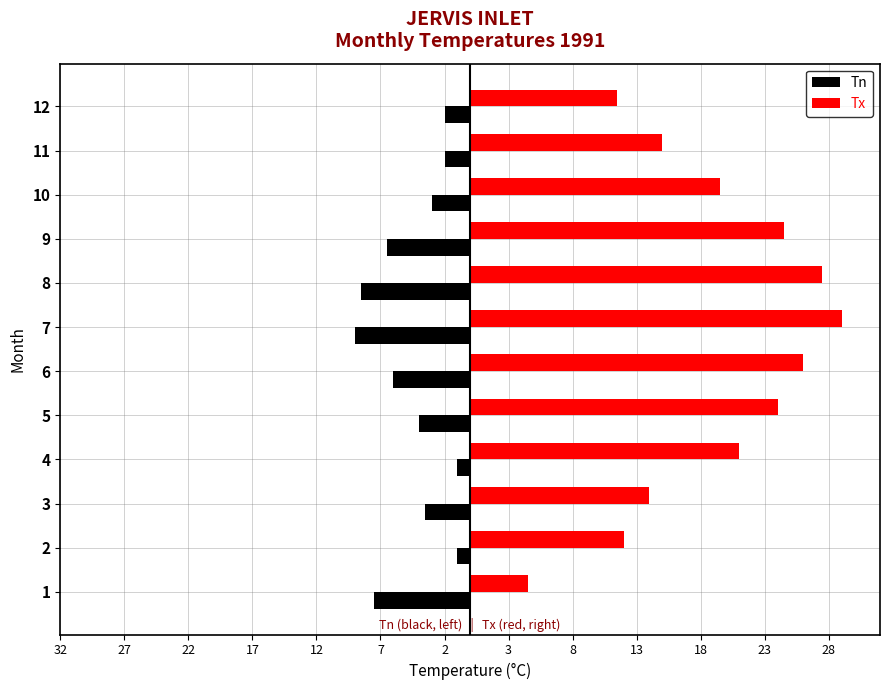

What are all the series names shown in the legend?

Tn, Tx